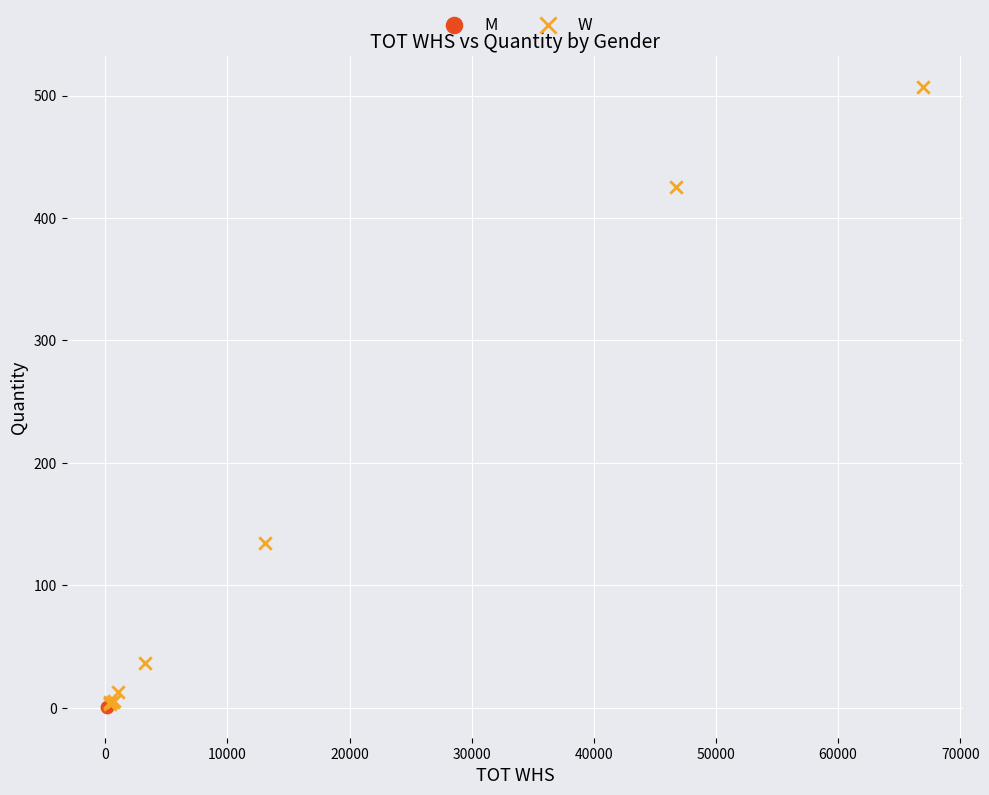

What are all the series names shown in the legend?

M, W